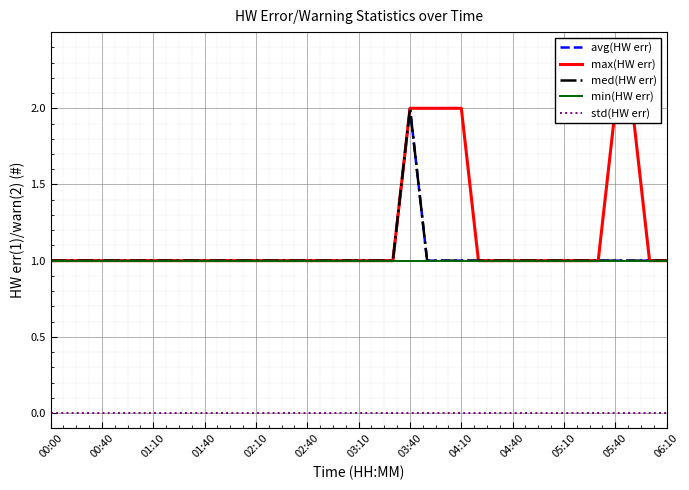

What are all the series names shown in the legend?

avg(HW err), max(HW err), med(HW err), min(HW err), std(HW err)